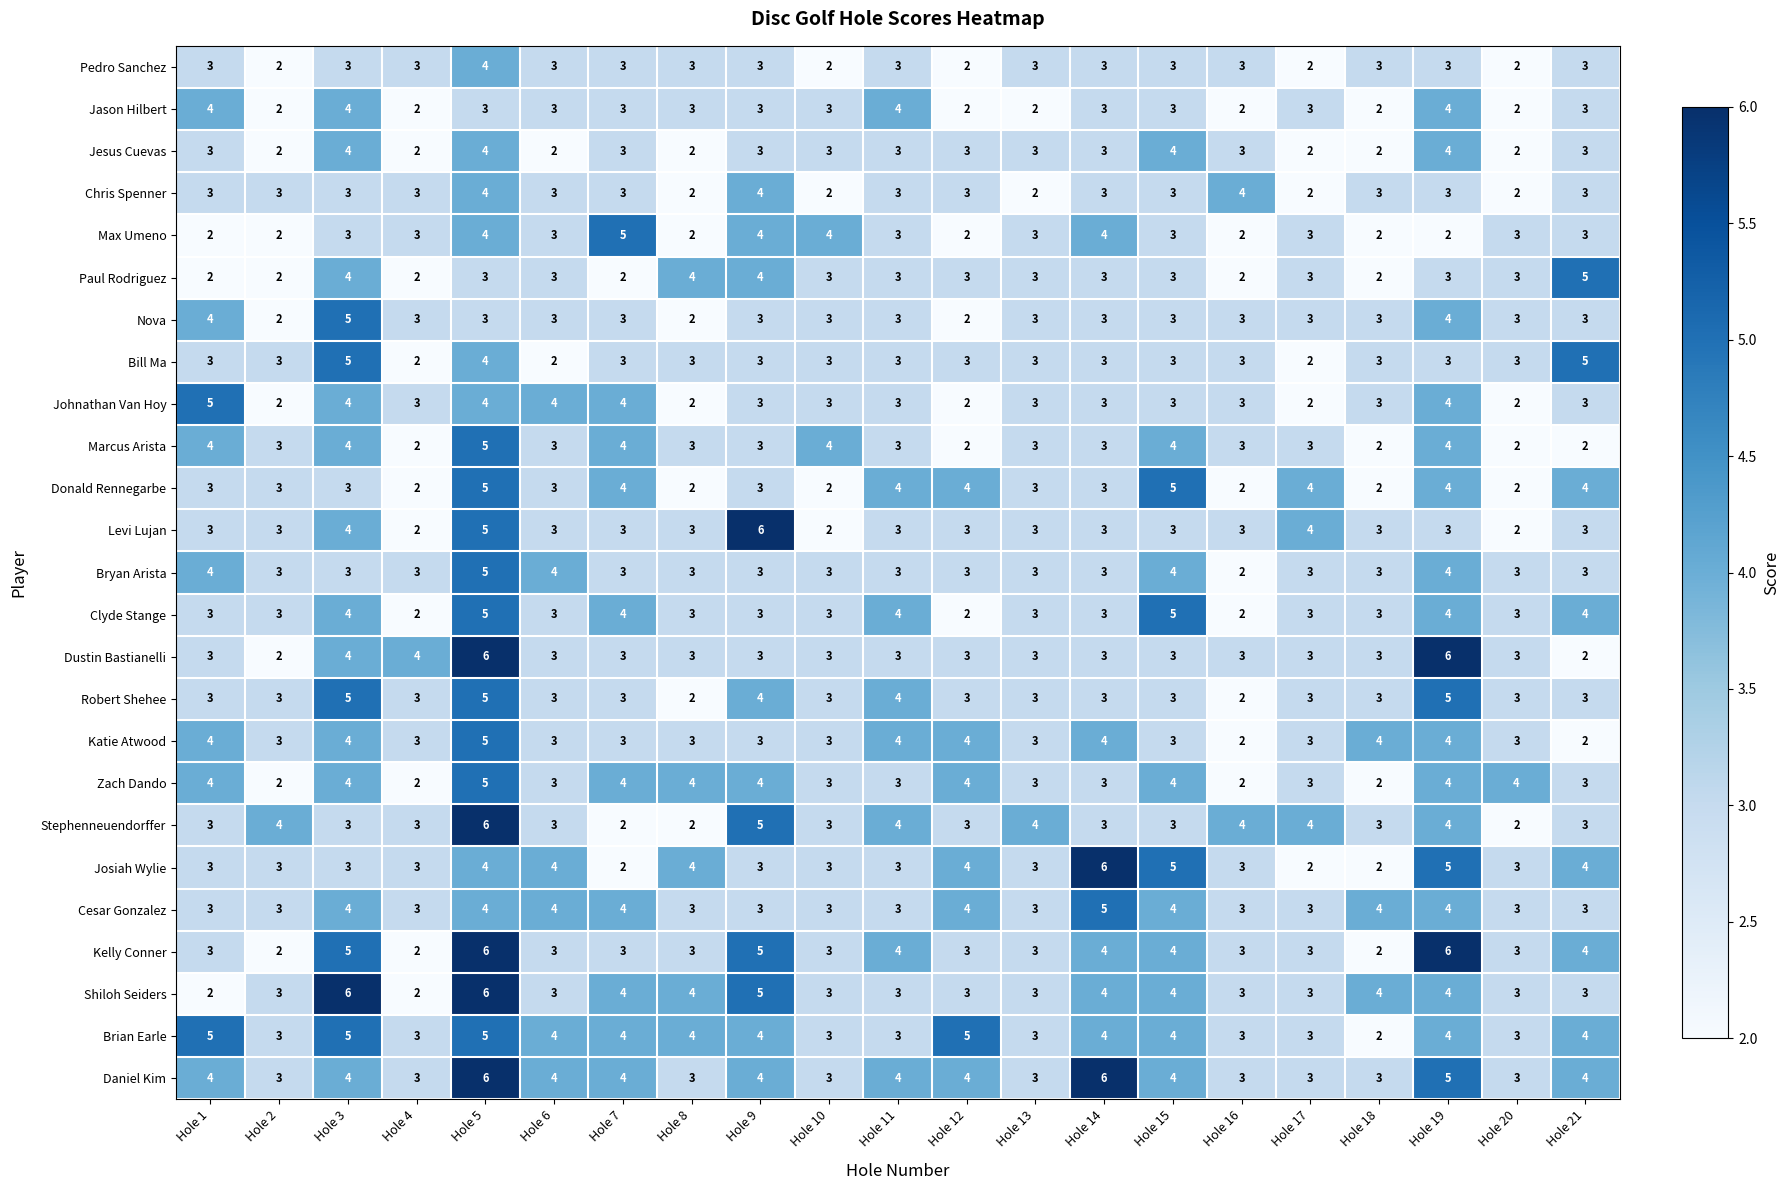

The Nova series shows 1 at Hole 20. True or false?

False